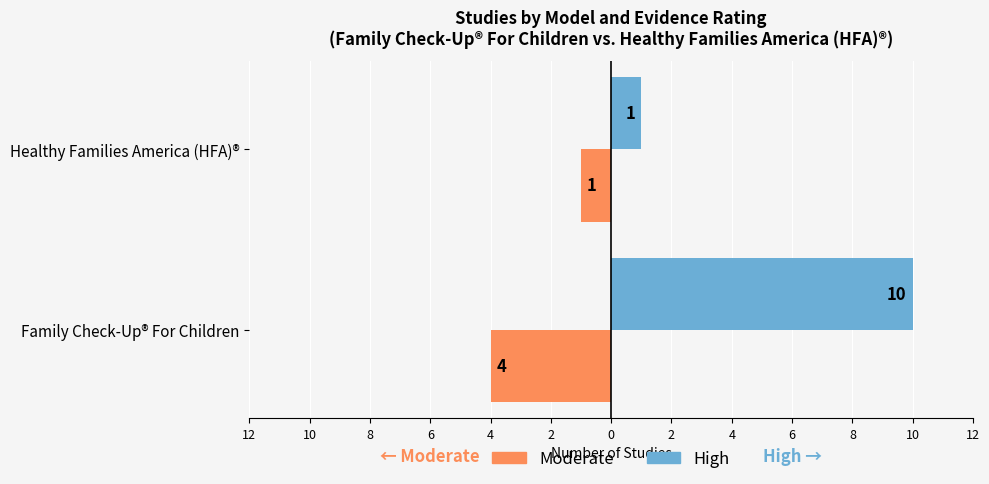

What are all the series names shown in the legend?

Moderate, High